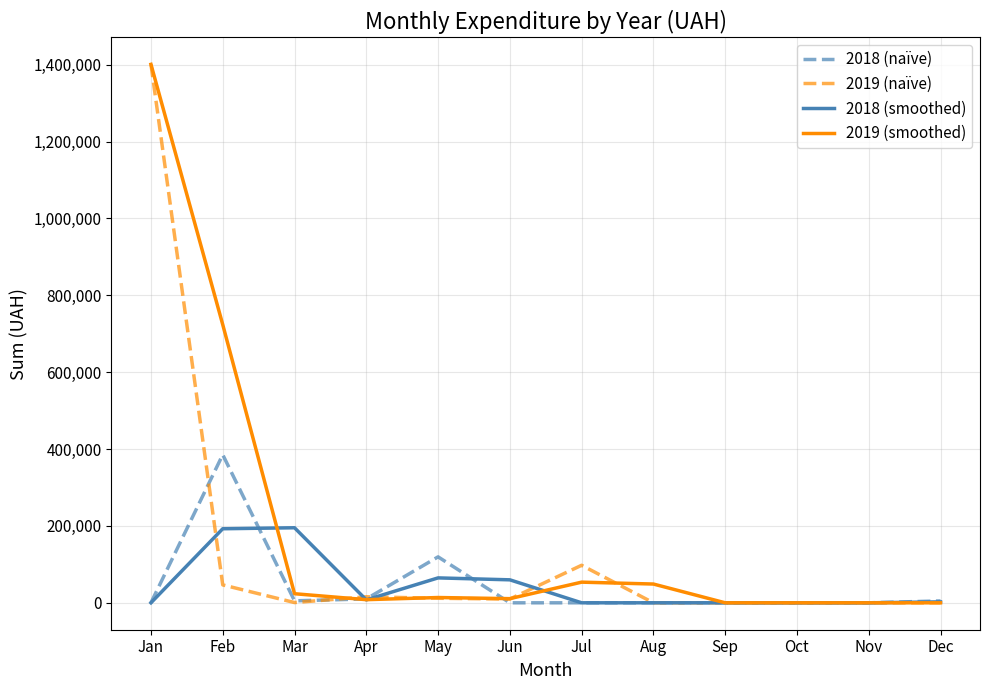

What are all the series names shown in the legend?

2018 (naïve), 2019 (naïve), 2018 (smoothed), 2019 (smoothed)